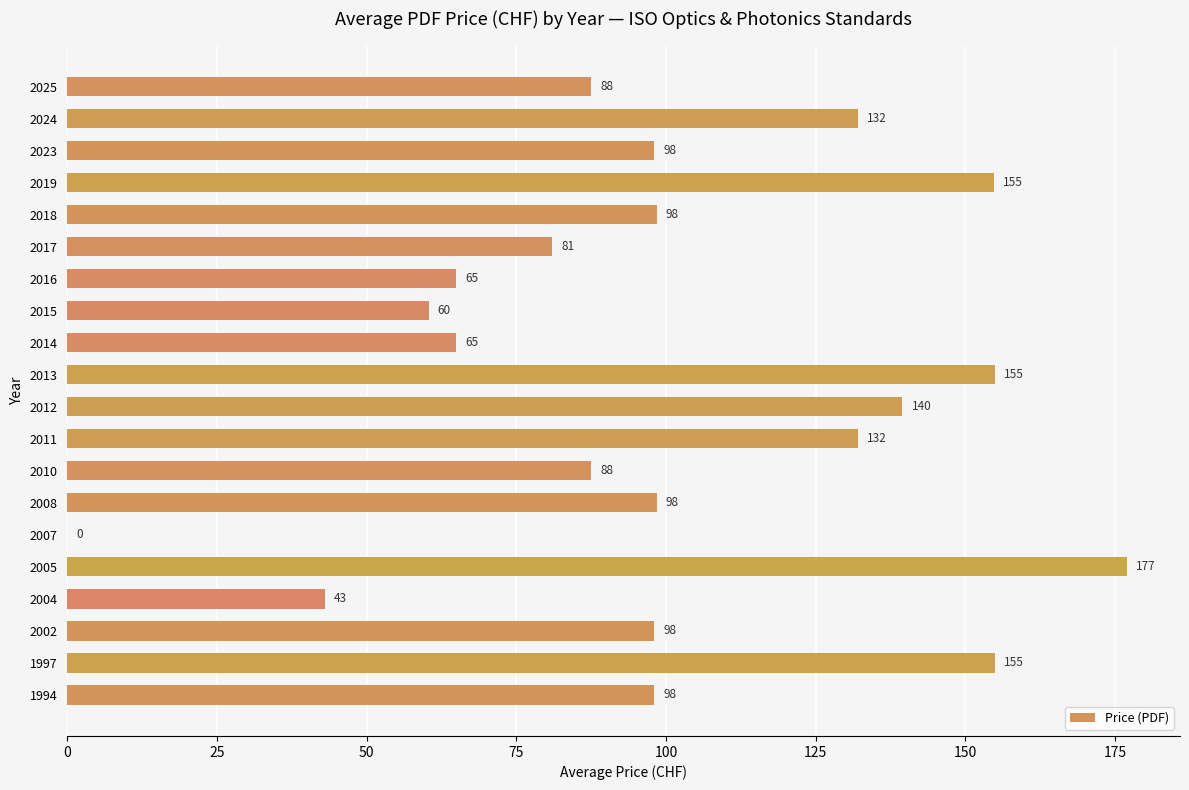

What is the change in value from 2004 to 2017?

+38.0